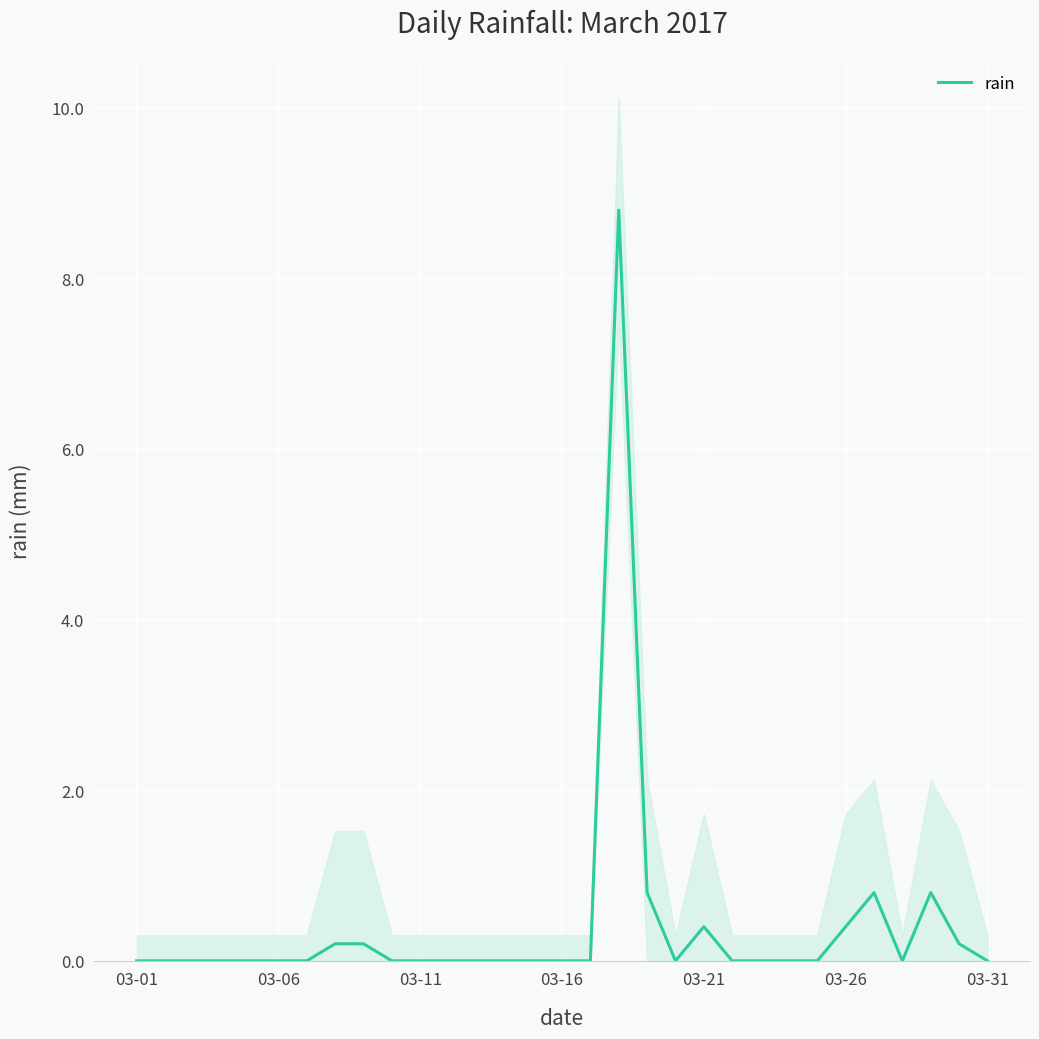

Is it true that rain equals -4.9 at 03-16?

False